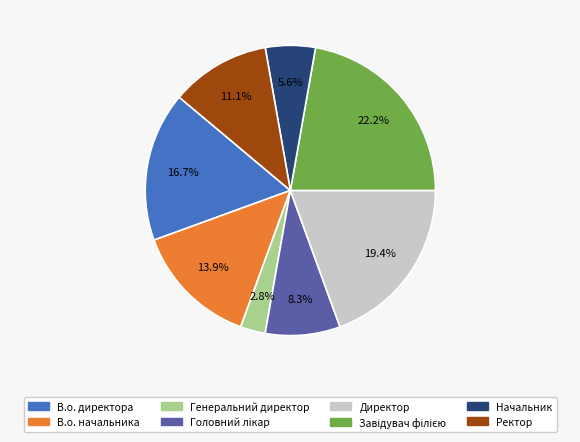

Which category has the smallest portion of the pie?

Генеральний директор